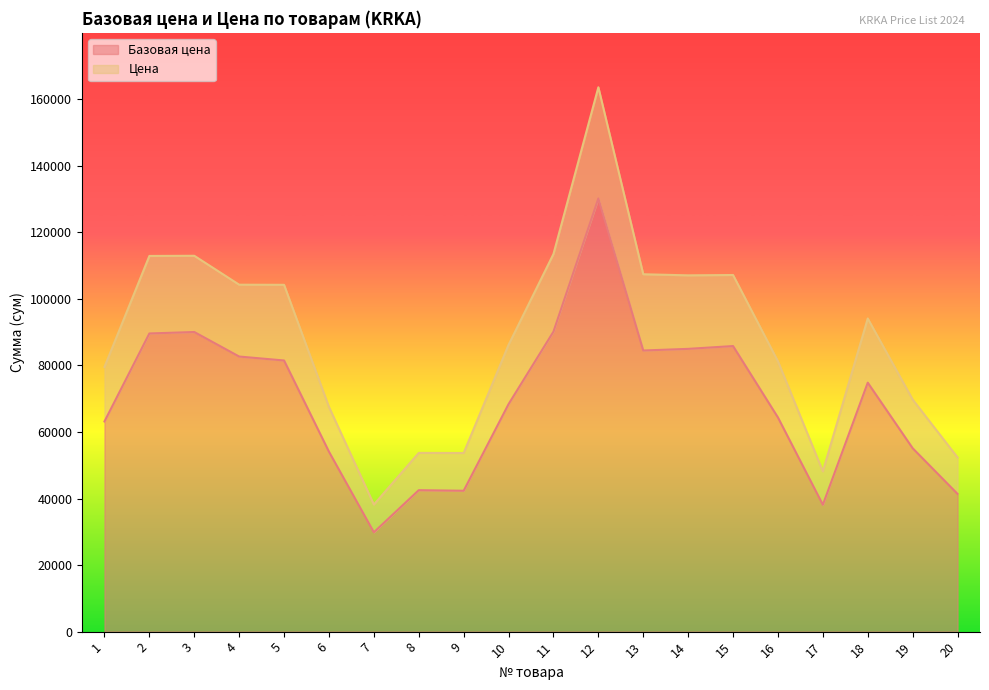

What is the value of the Базовая цена point at the 12th from the left?

130174.3